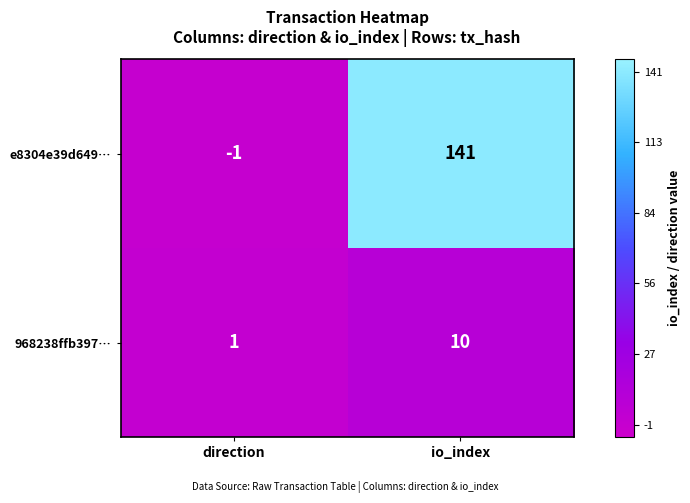

What is the difference between the maximum and minimum values in the e8304e39d649… series?

142